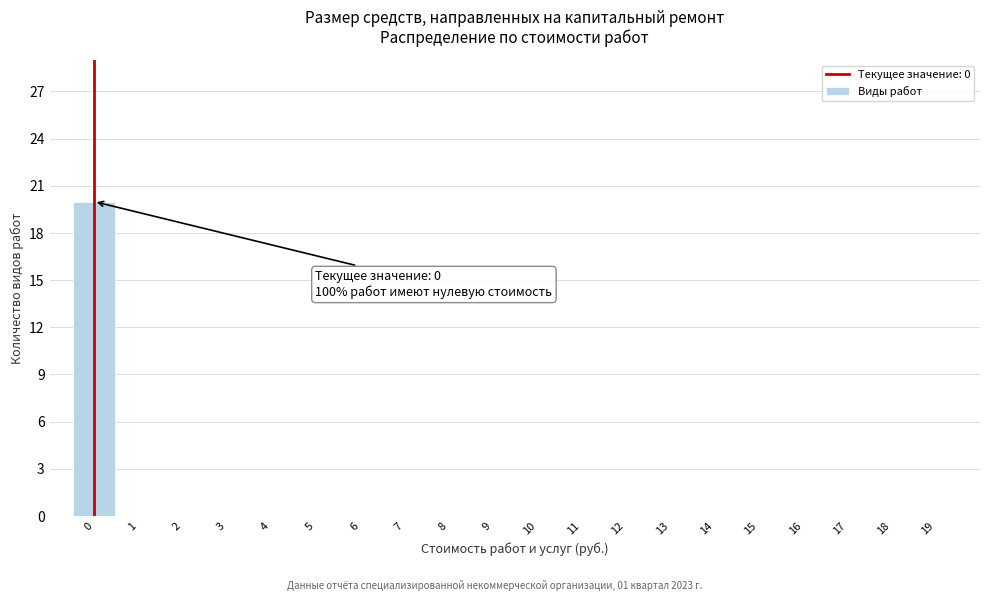

Which range on the x-axis has the tallest bar?

-0.5 to 0.5